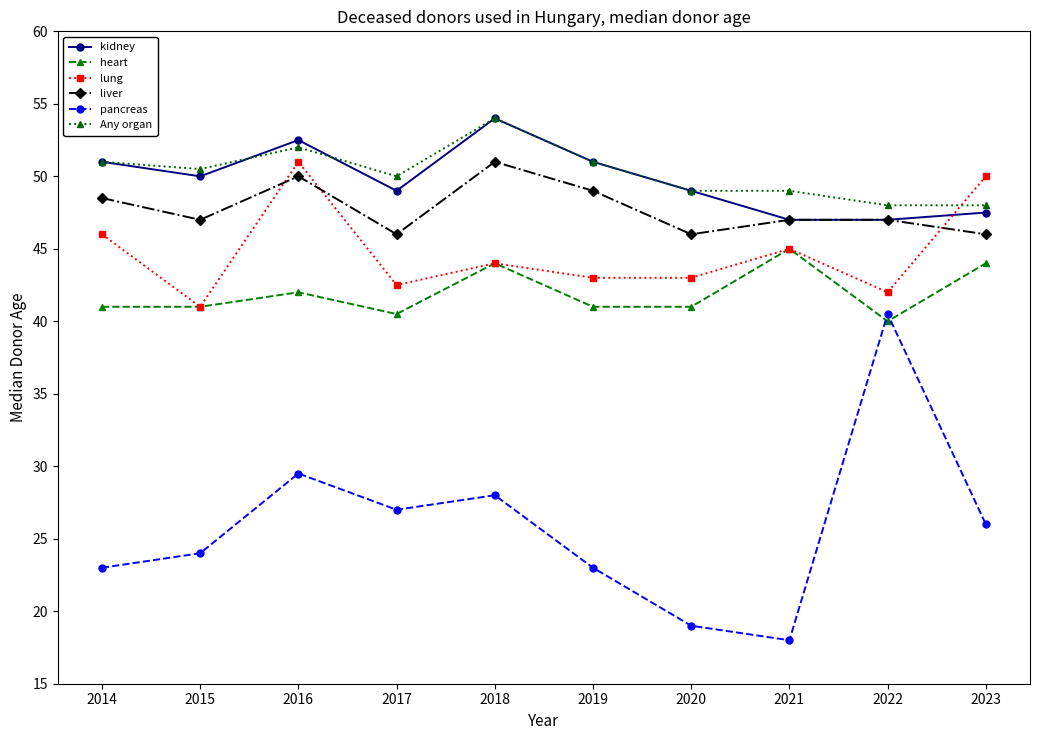

How many lines are shown in the chart?

6